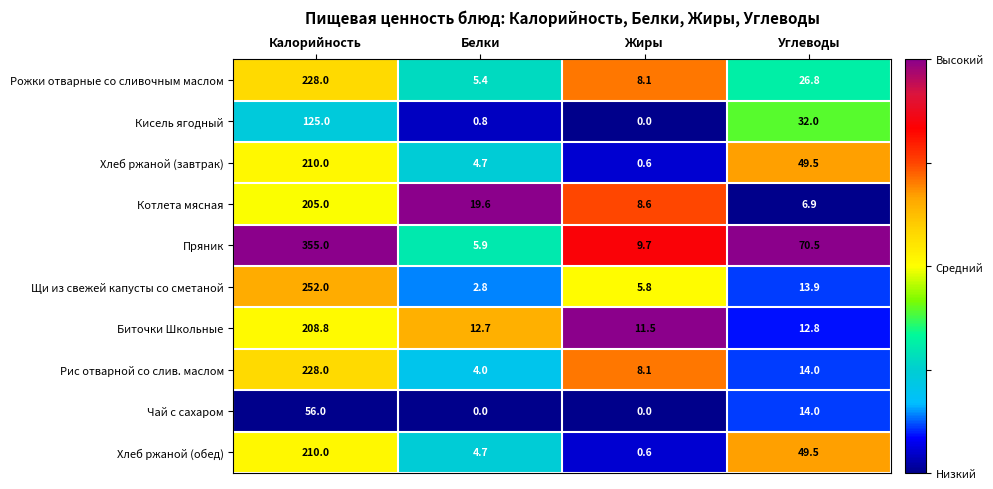

Rank the categories by Пряник value from highest to lowest.

Калорийность, Углеводы, Жиры, Белки